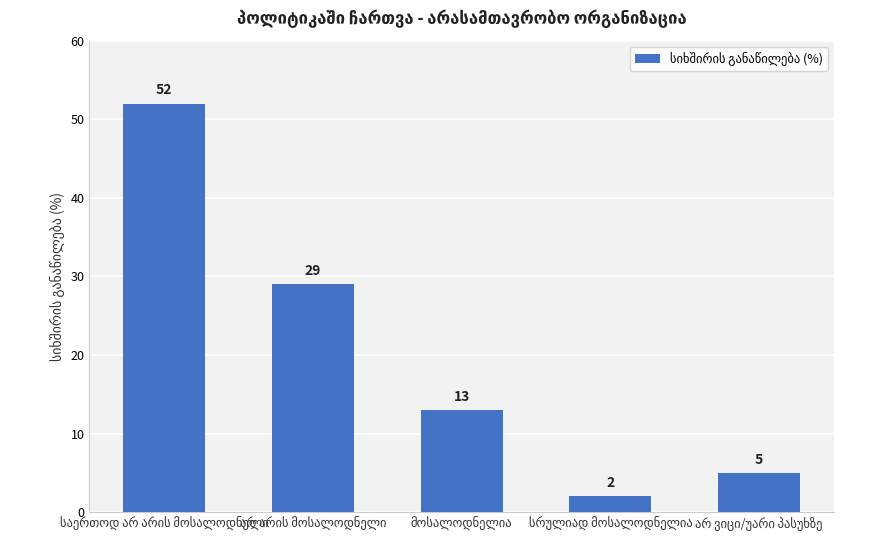

What is the value of the 5th bar from the left?

5